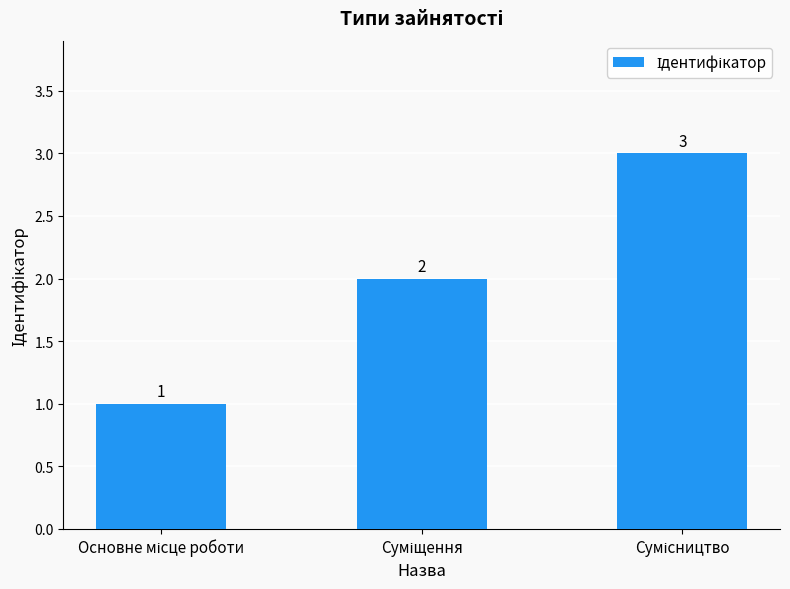

What is the value of the 1st bar from the left?

1